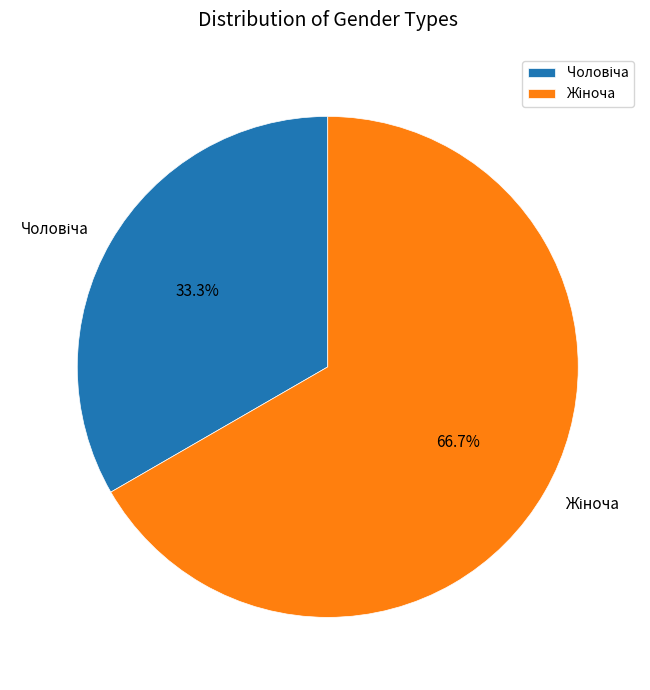

Does any single category account for the majority?

Yes